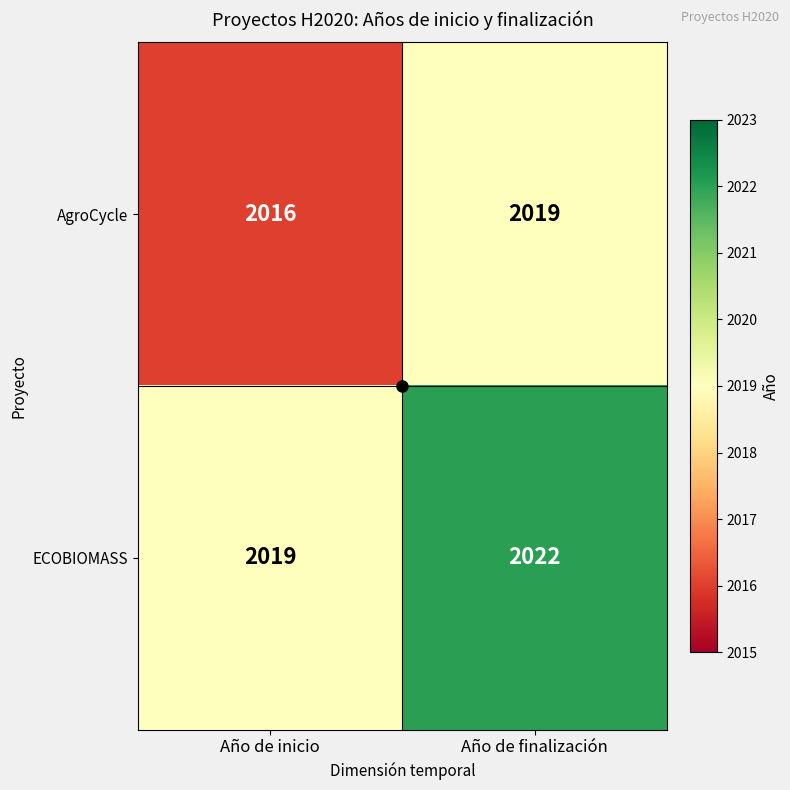

What is the difference between the ECOBIOMASS values at Año de inicio and Año de finalización?

3